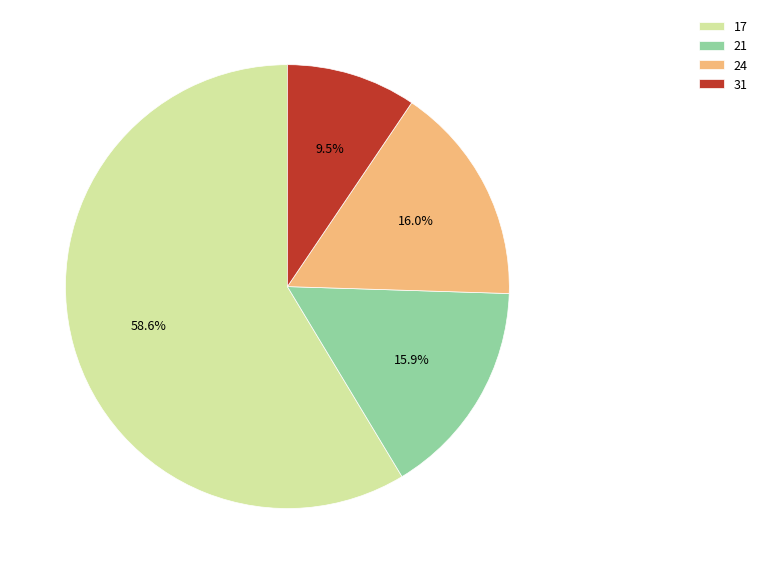

Is the sum of 21 and 17 greater than half?

Yes